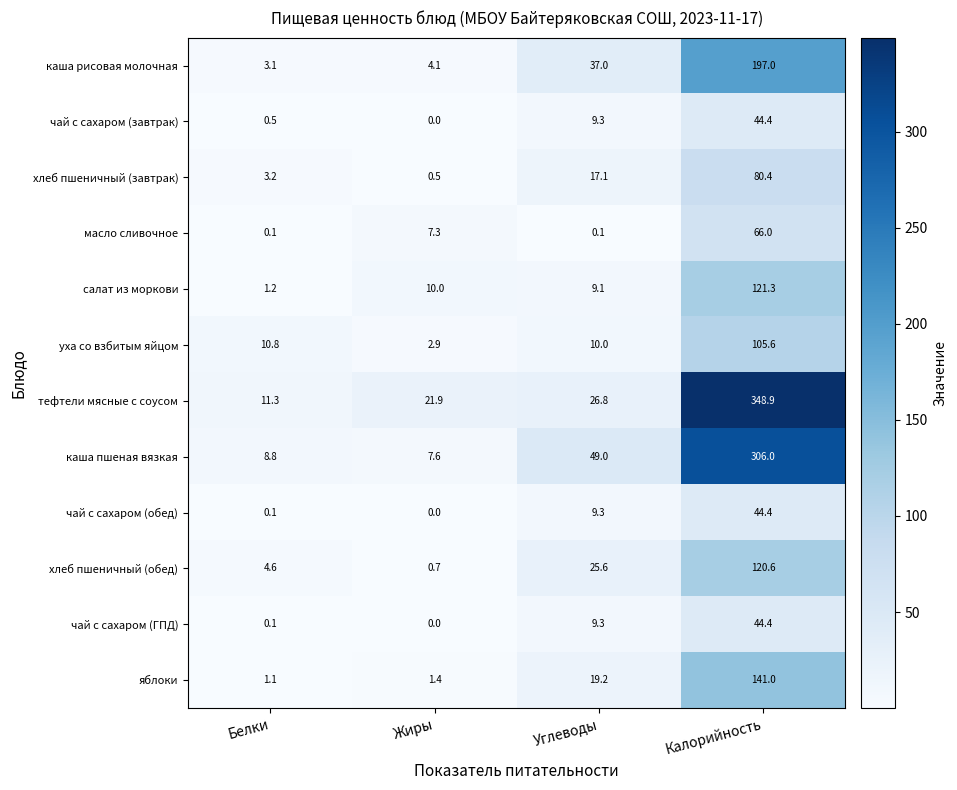

At which category is the sum across all series the highest?

Калорийность